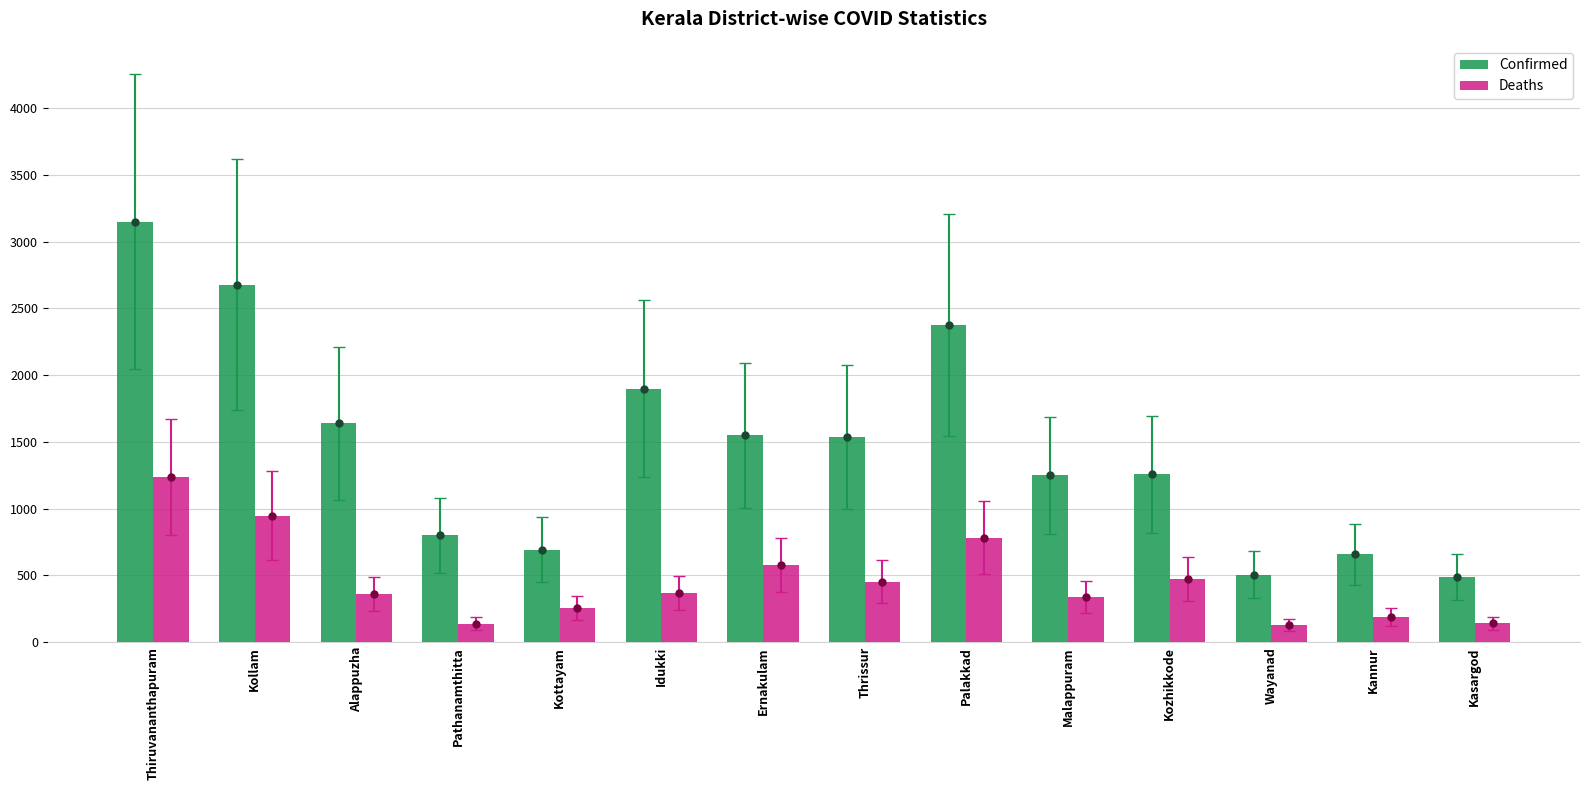

List the series in order of their overall mean, highest first.

Confirmed, Deaths